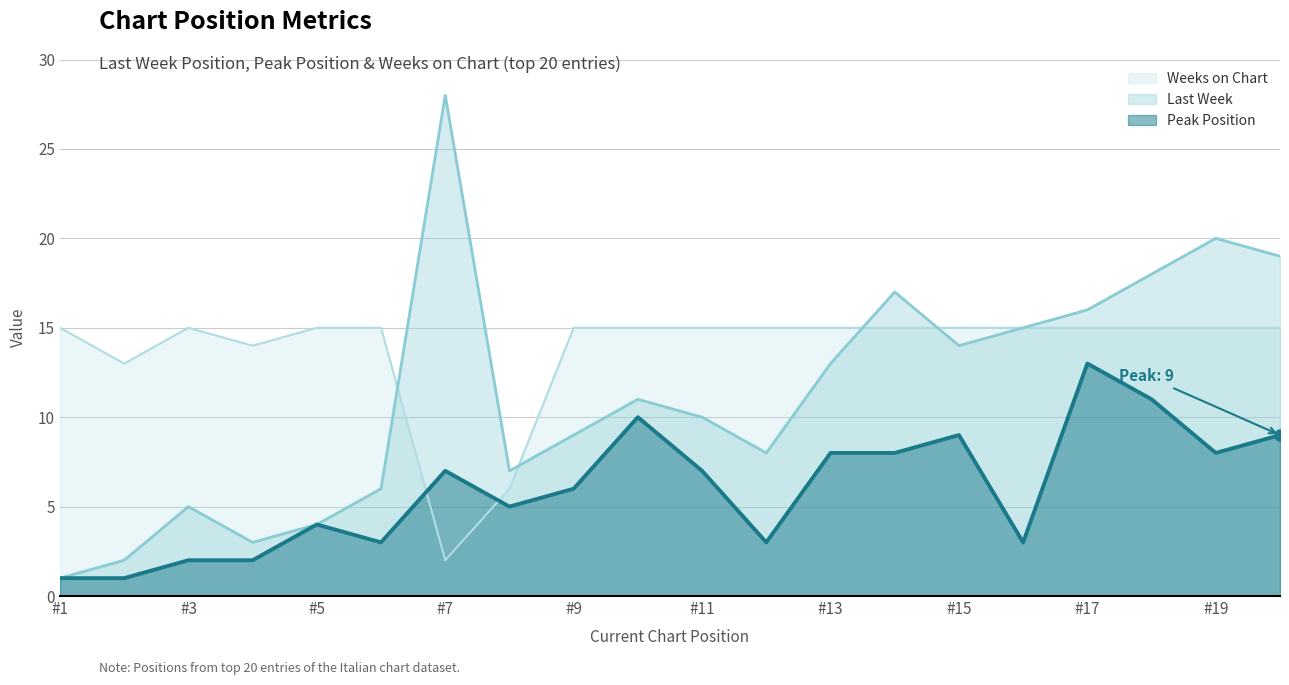

At which label does Last Week reach its minimum?

#1